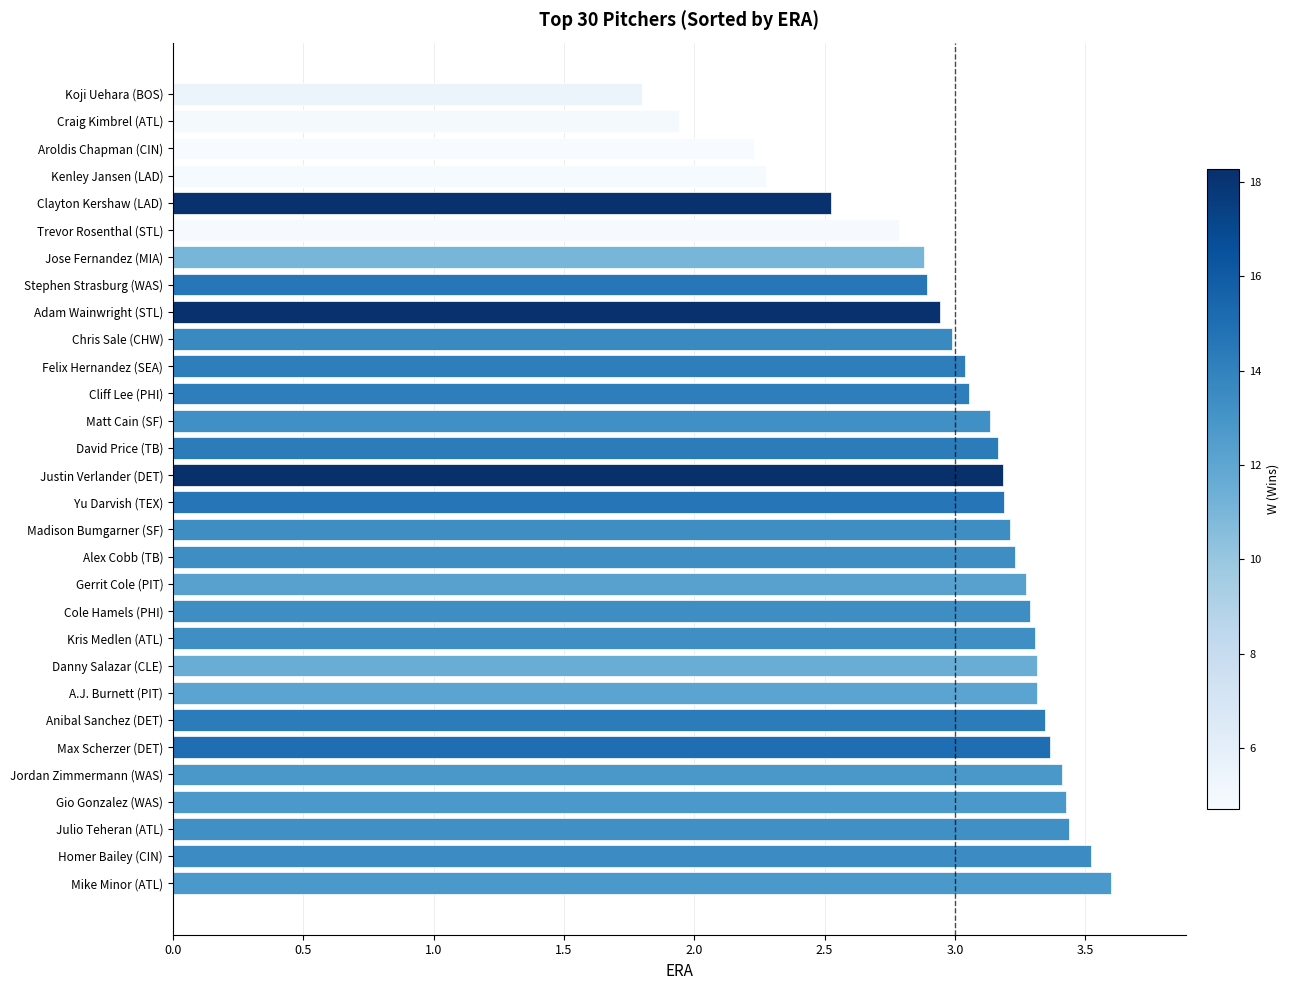

Which category has the lowest value across all series?

Koji Uehara (BOS)